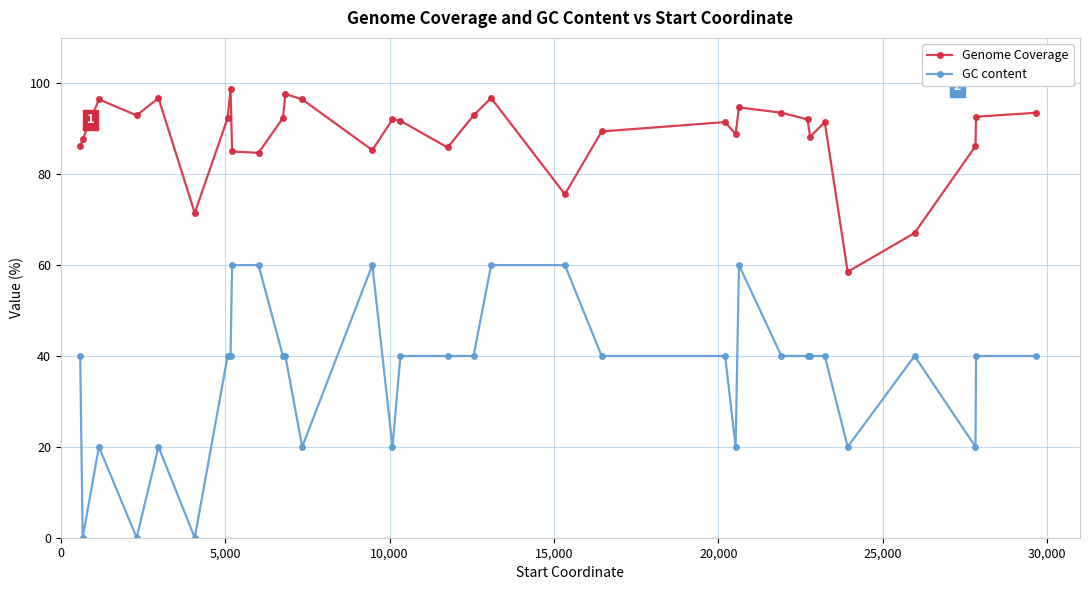

List the series in order of their peak value, lowest first.

GC content, Genome Coverage